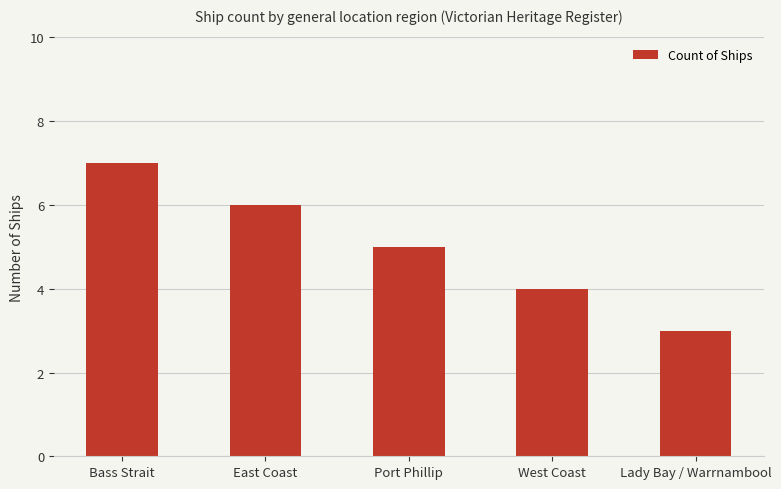

What position from the left is East Coast?

2